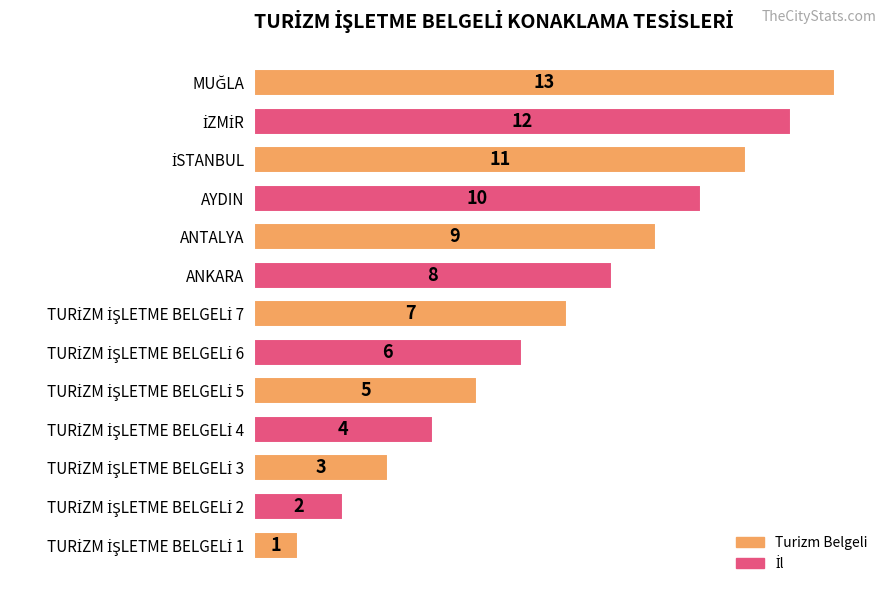

What is the maximum value shown in the chart?

13